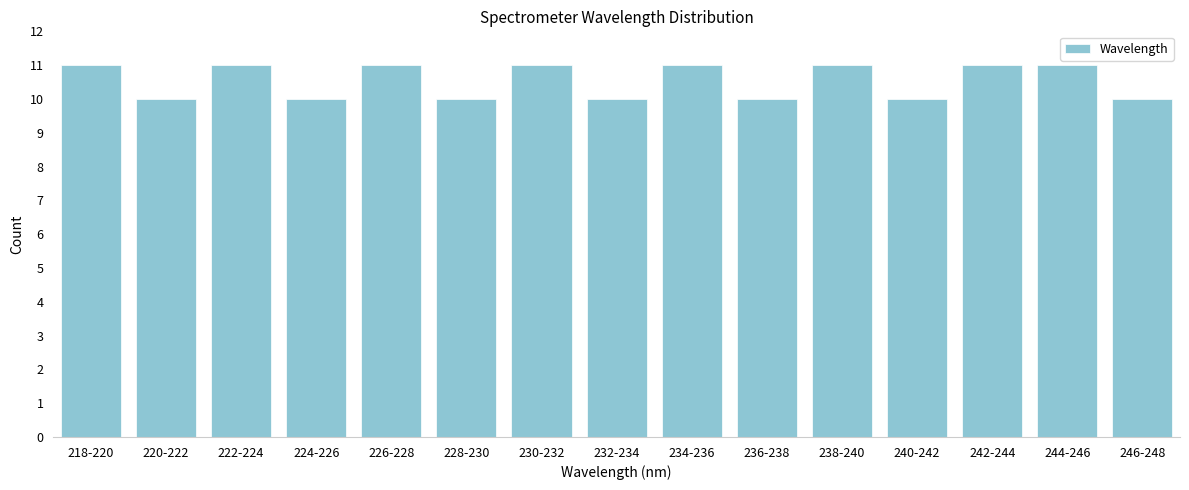

Reading right to left, what are all the values shown in this chart?

10	11	11	10	11	10	11	10	11	10	11	10	11	10	11